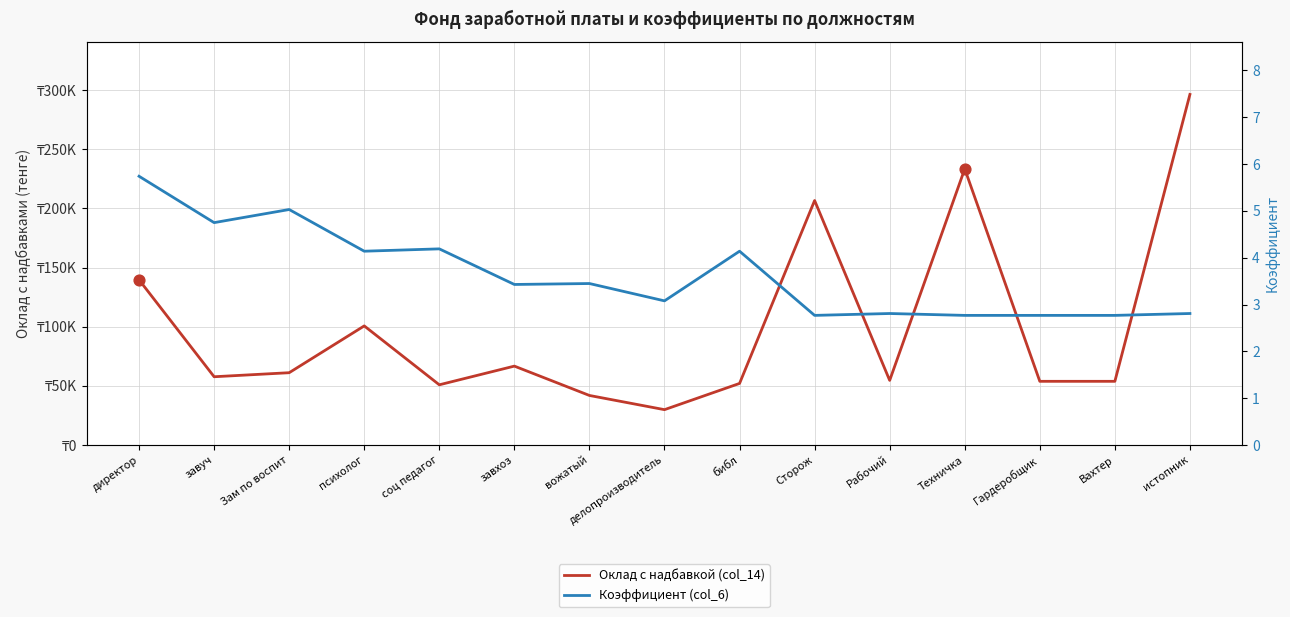

Which series contains the highest Y value?

Оклад с надбавкой (col_14)